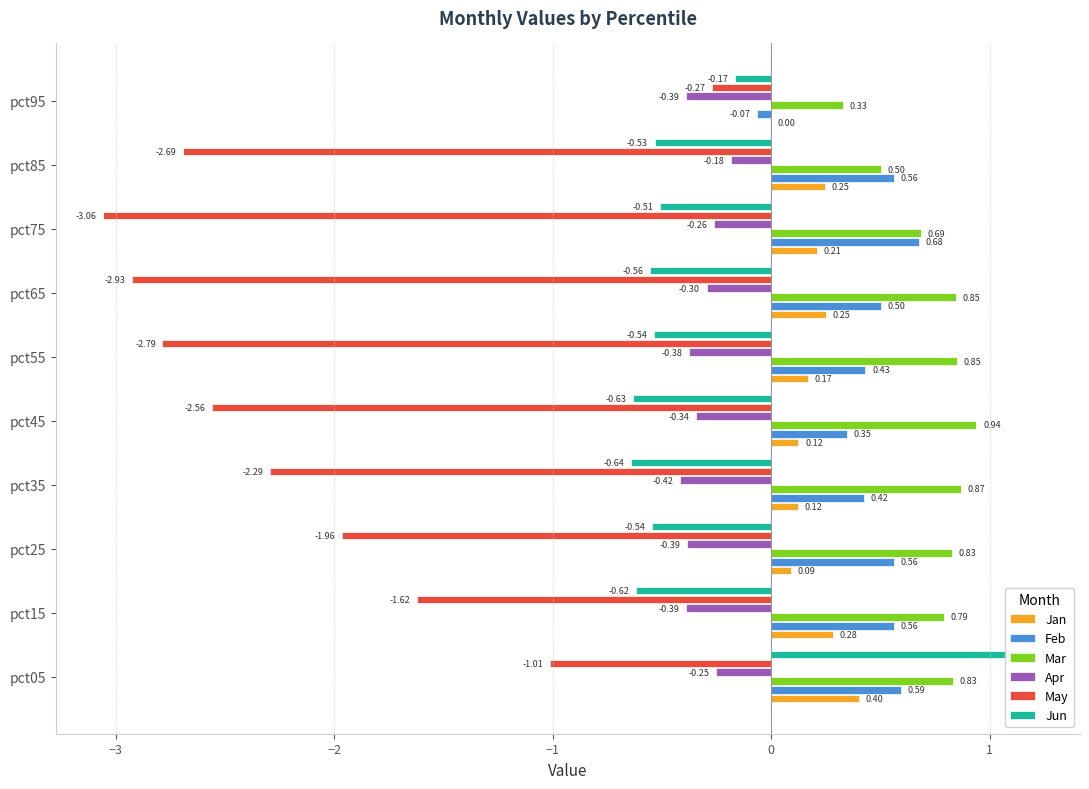

Which series has the largest range (max minus min)?

May